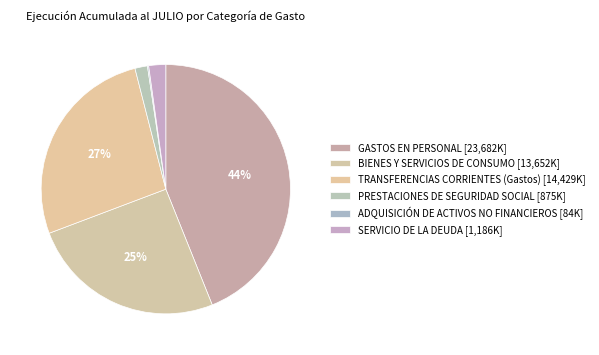

How many segments does this pie chart have?

6